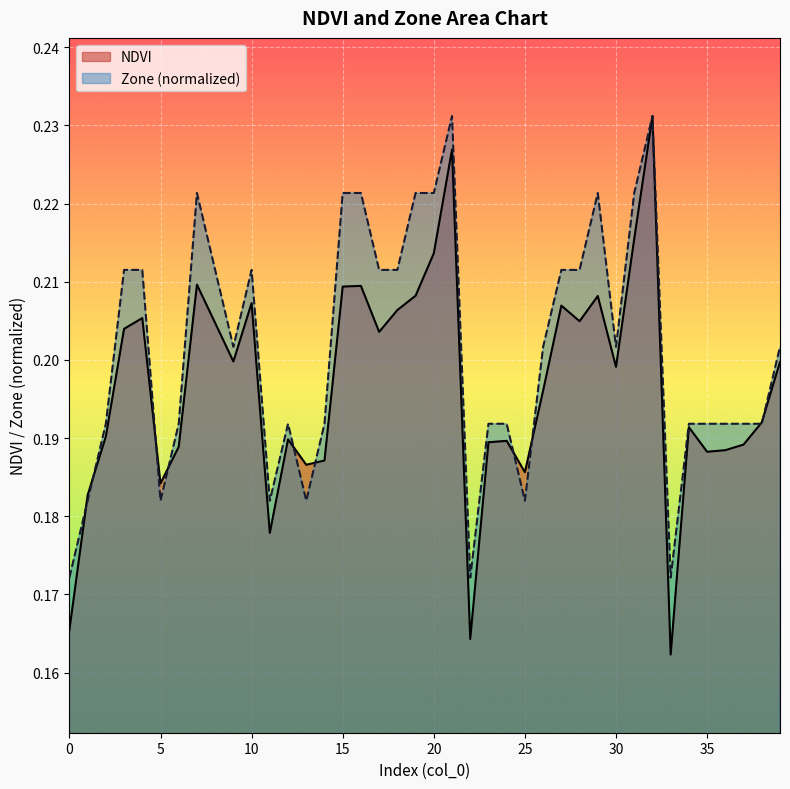

True or false: NDVI has more than 1 points higher than both neighbors.

True